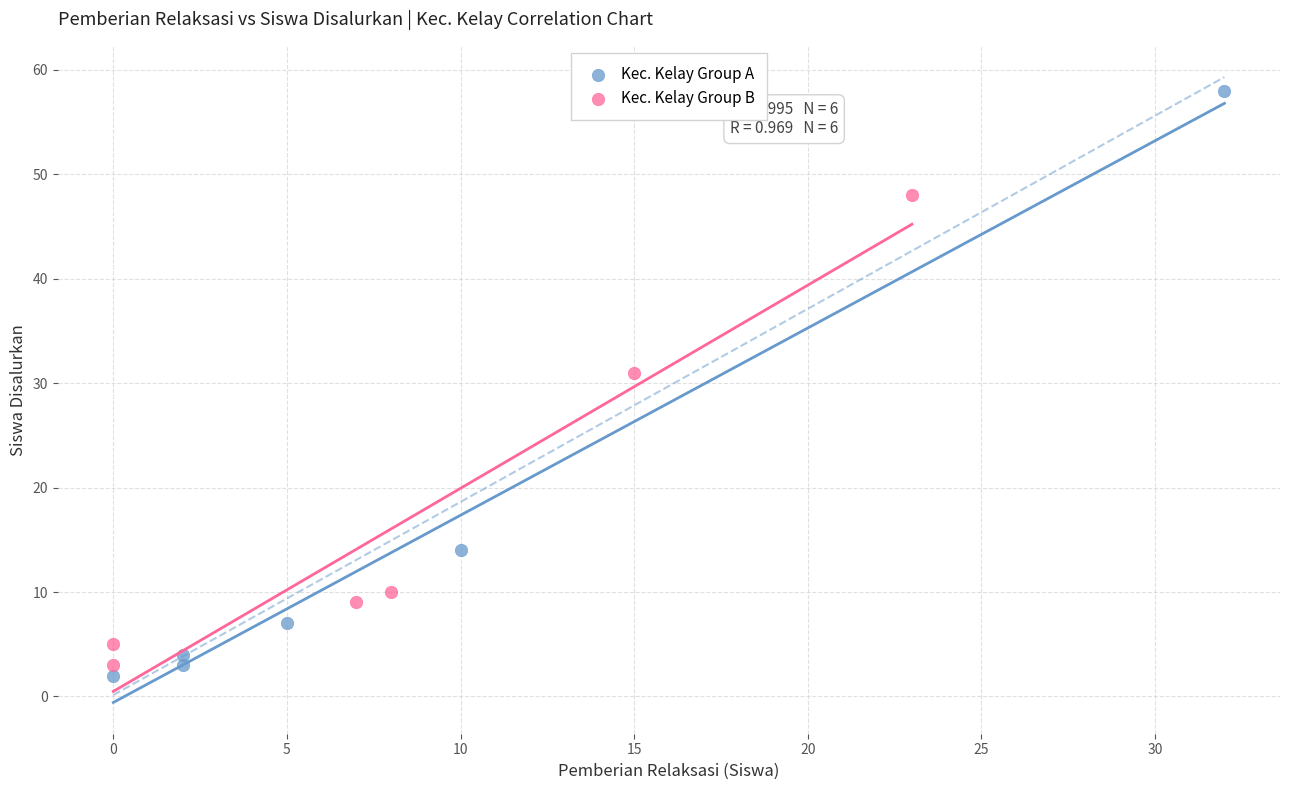

What are all the series names shown in the legend?

Kec. Kelay Group A, Kec. Kelay Group B